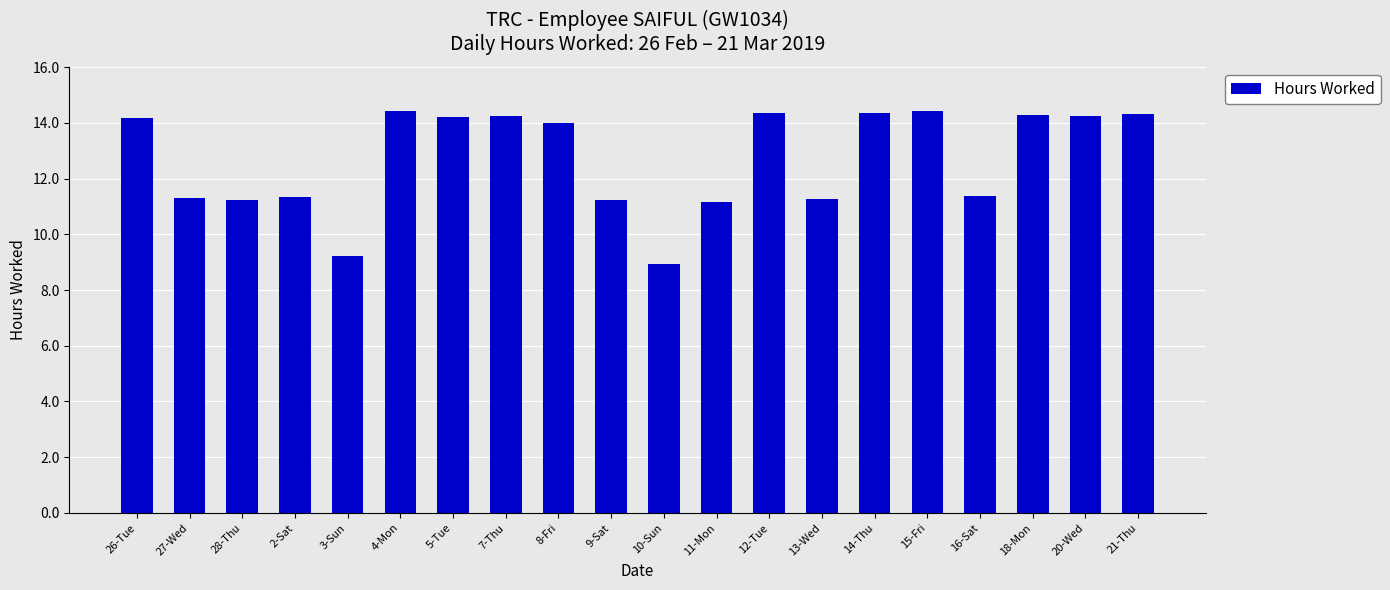

What is the value of the 8th bar from the left?

14.2